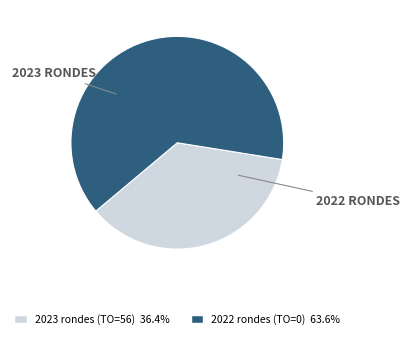

How many slices are in this pie chart?

2